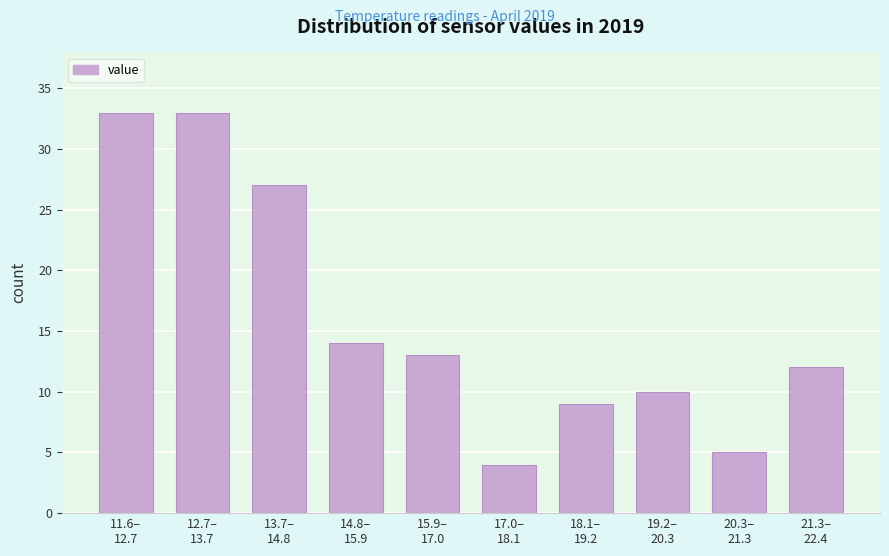

Reading right to left, what are all the values shown in this chart?

12	5	10	9	4	13	14	27	33	33